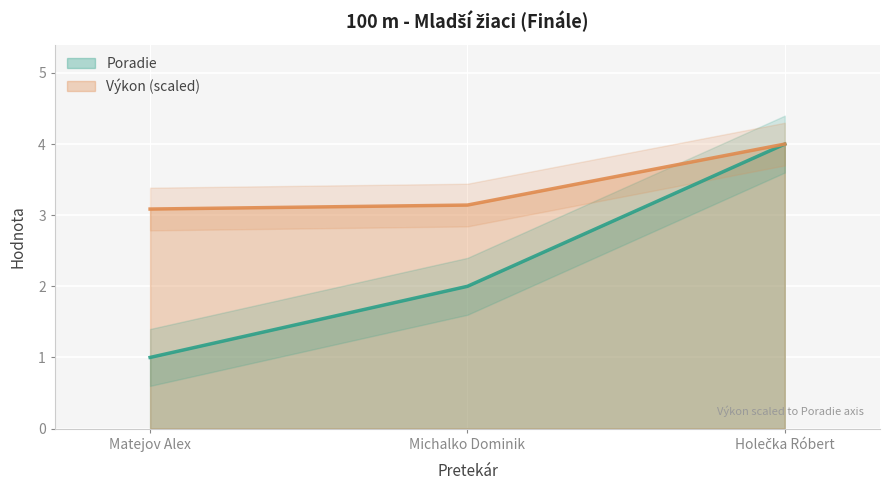

Reading left to right, extract all data points from this chart.

Poradie: Matejov Alex=1.0	Michalko Dominik=2.0	Holečka Róbert=4.0
Výkon: Matejov Alex=3.1	Michalko Dominik=3.1	Holečka Róbert=4.0